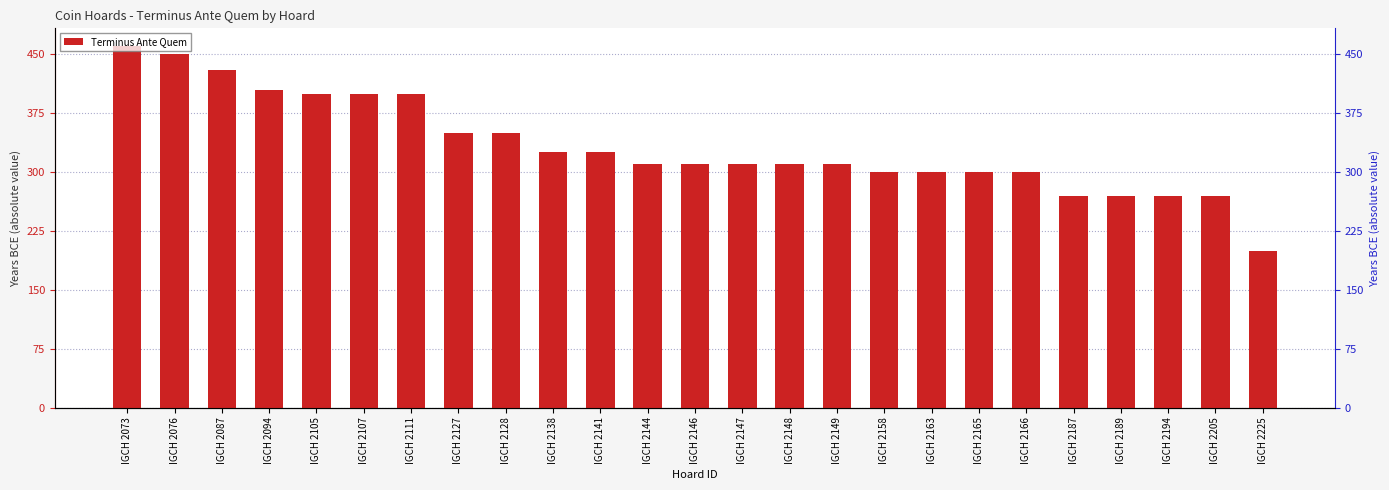

Rank the categories by value from highest to lowest.

IGCH 2073, IGCH 2076, IGCH 2087, IGCH 2094, IGCH 2105, IGCH 2107, IGCH 2111, IGCH 2127, IGCH 2128, IGCH 2138, IGCH 2141, IGCH 2144, IGCH 2146, IGCH 2147, IGCH 2148, IGCH 2149, IGCH 2158, IGCH 2163, IGCH 2165, IGCH 2166, IGCH 2187, IGCH 2189, IGCH 2194, IGCH 2205, IGCH 2225